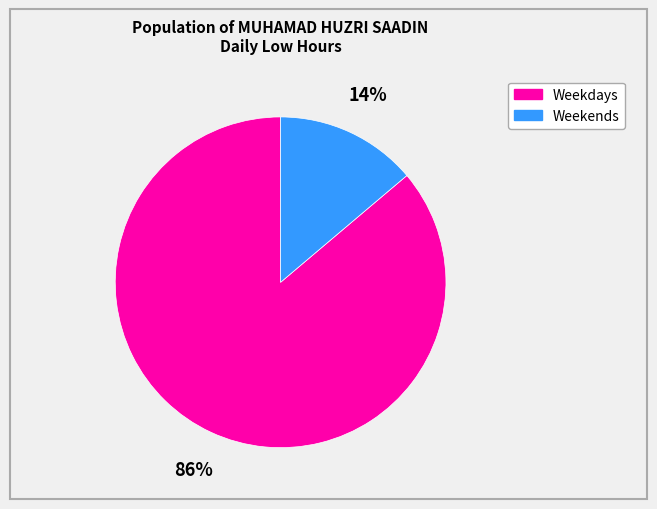

Which has a higher value, Weekends or Weekdays?

Weekdays